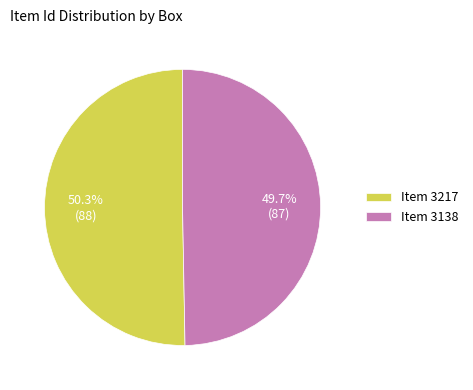

Rank the categories by value from lowest to highest.

Item 3138, Item 3217